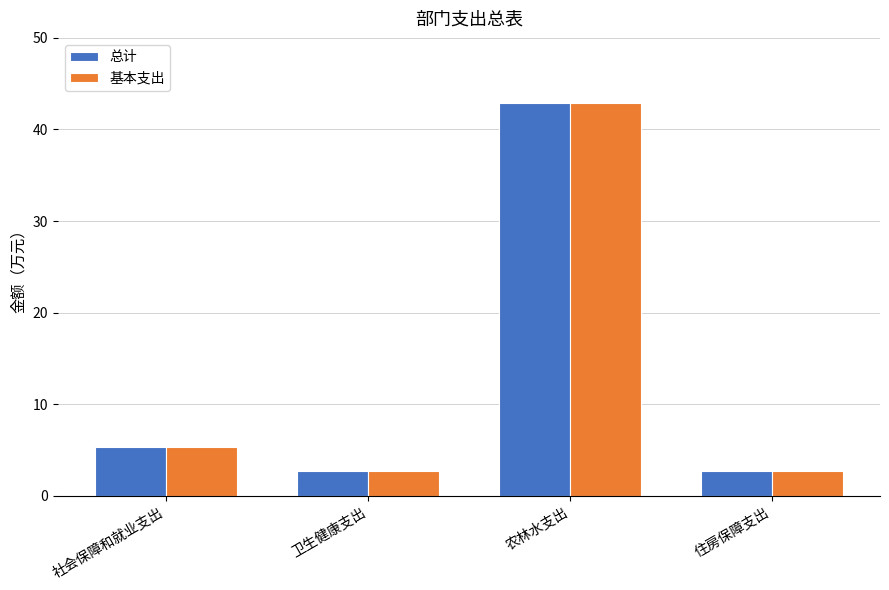

Which category has the highest value in the 总计 series?

农林水支出